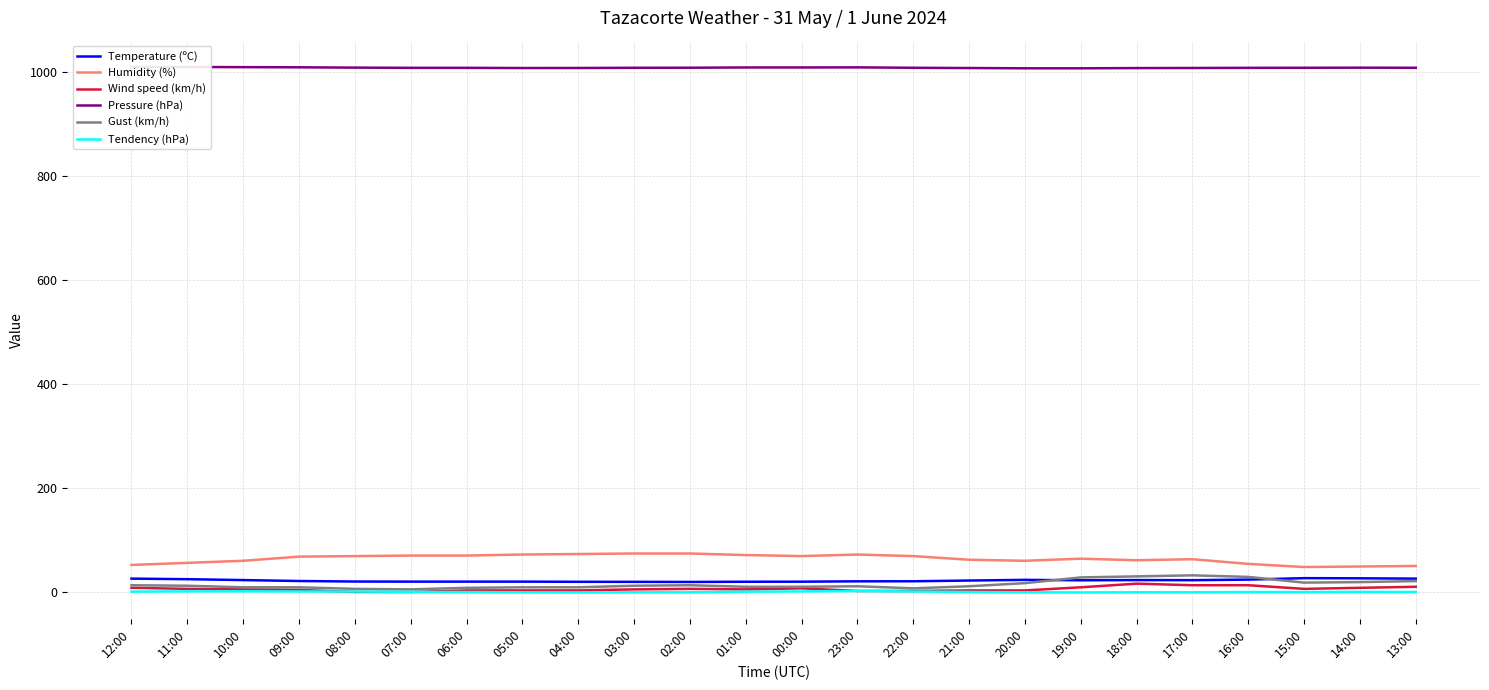

Rank the series by their maximum value, from lowest to highest.

Tendency (hPa), Wind speed (km/h), Temperature (ºC), Gust (km/h), Humidity (%), Pressure (hPa)